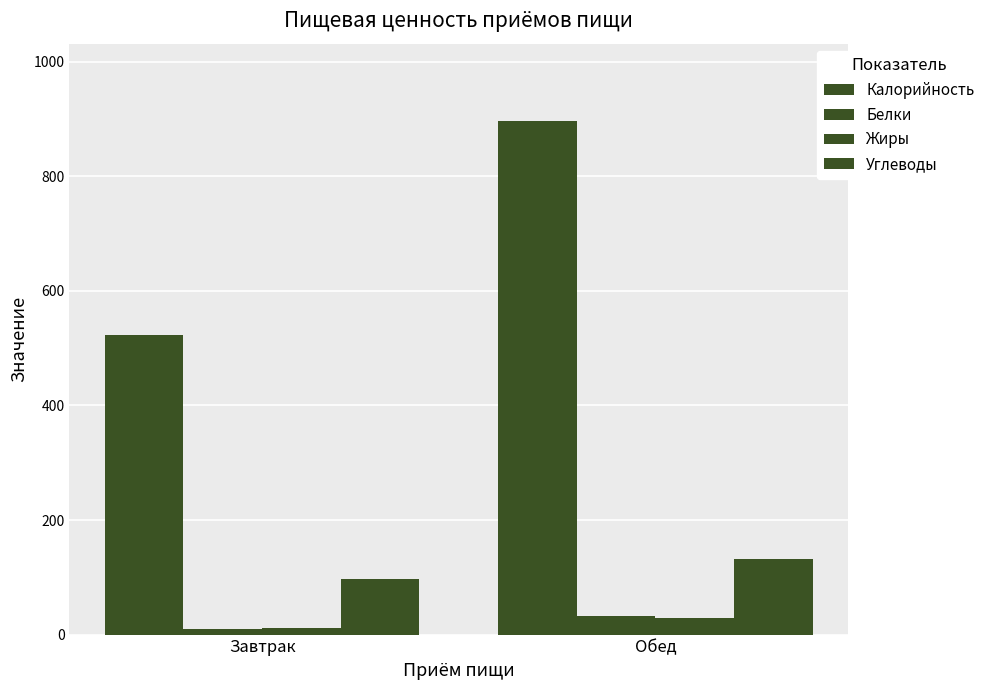

What position from the right is Обед?

1